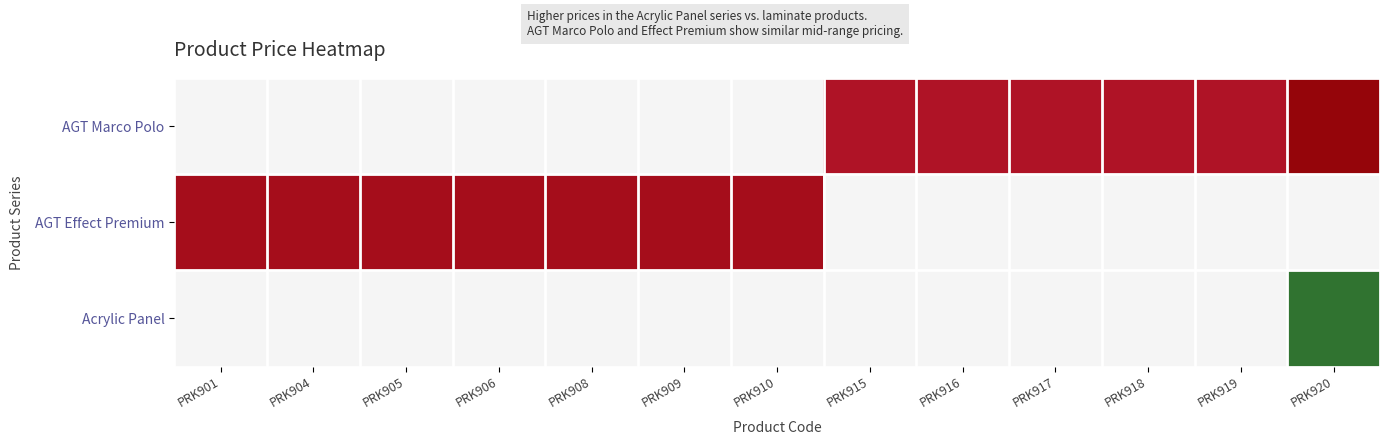

What is the total value across all series at PRK915?

599.9